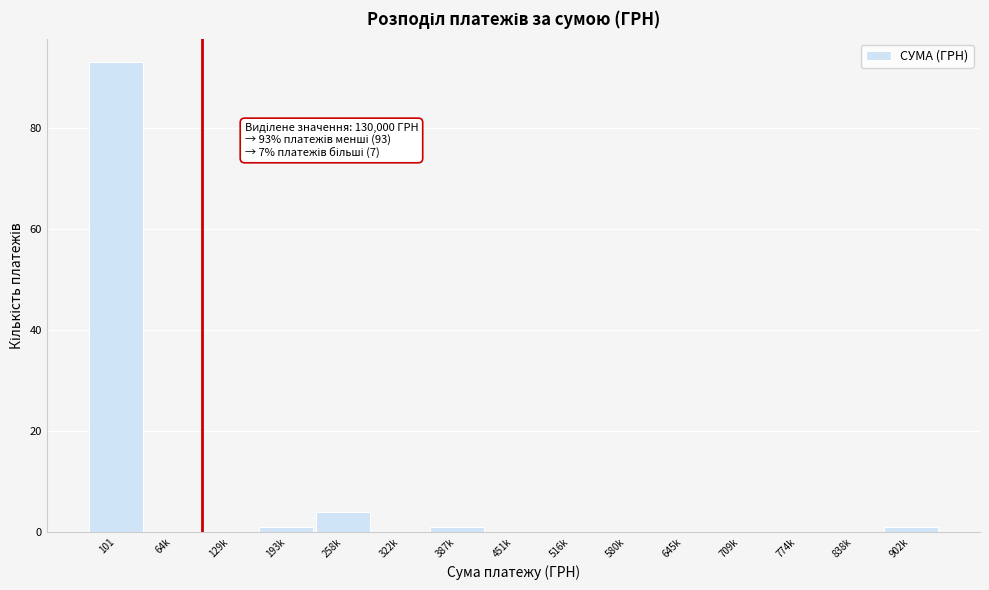

Reading left to right, transcribe all the data shown in this chart.

101=93	64k=0	129k=0	193k=1	258k=4	322k=0	387k=1	451k=0	516k=0	580k=0	645k=0	709k=0	774k=0	838k=0	902k=1